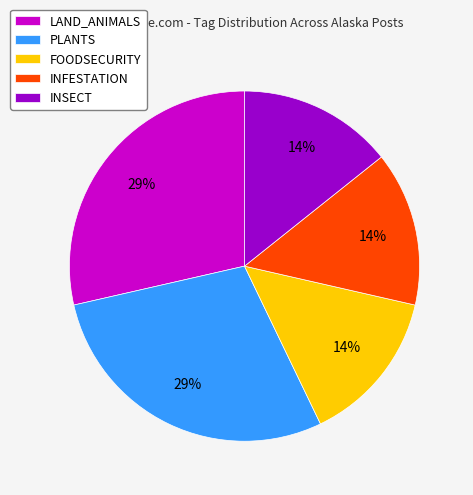

The PLANTS slice represents 29% of the pie. True or false?

True